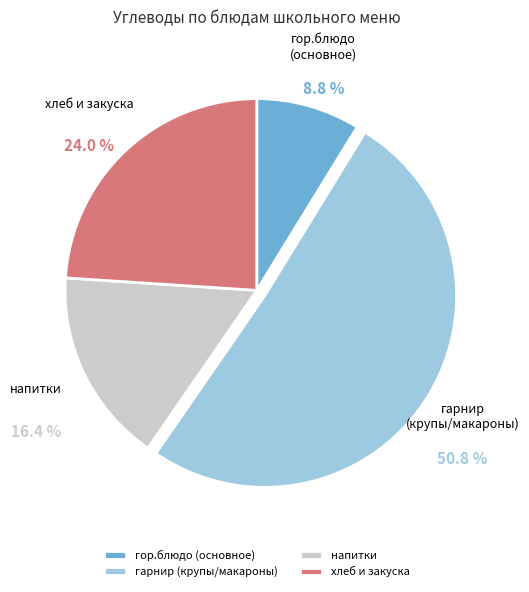

To the nearest percent, what is the difference between the largest and smallest slice percentages?

42%